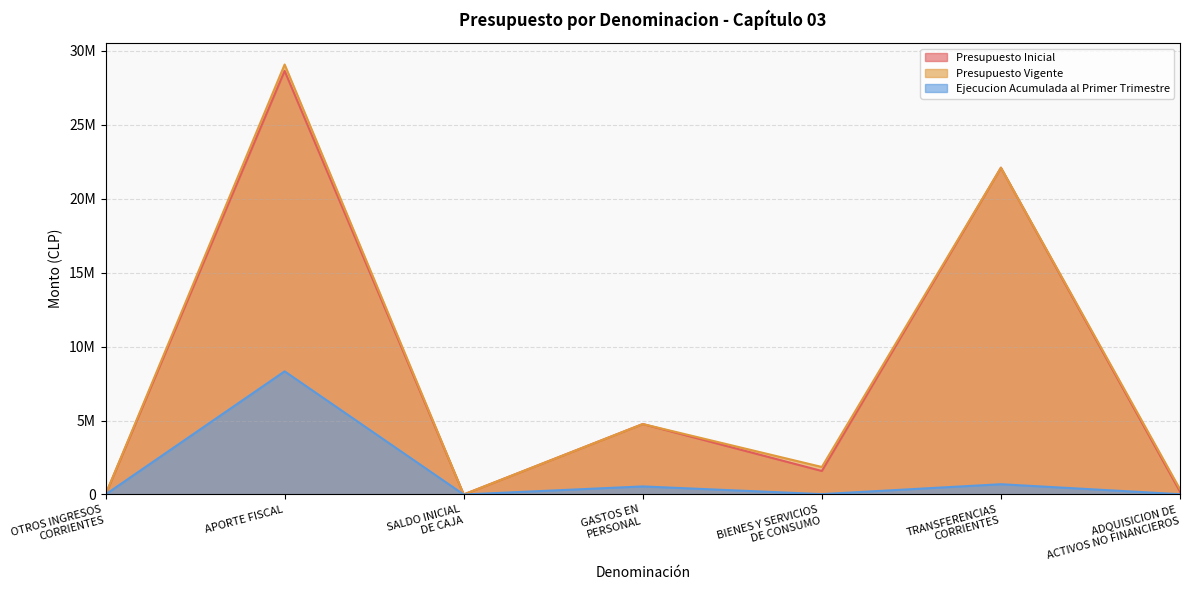

True or false: Presupuesto Inicial has a value of 419594 at BIENES Y SERVICIOS
DE CONSUMO.

False